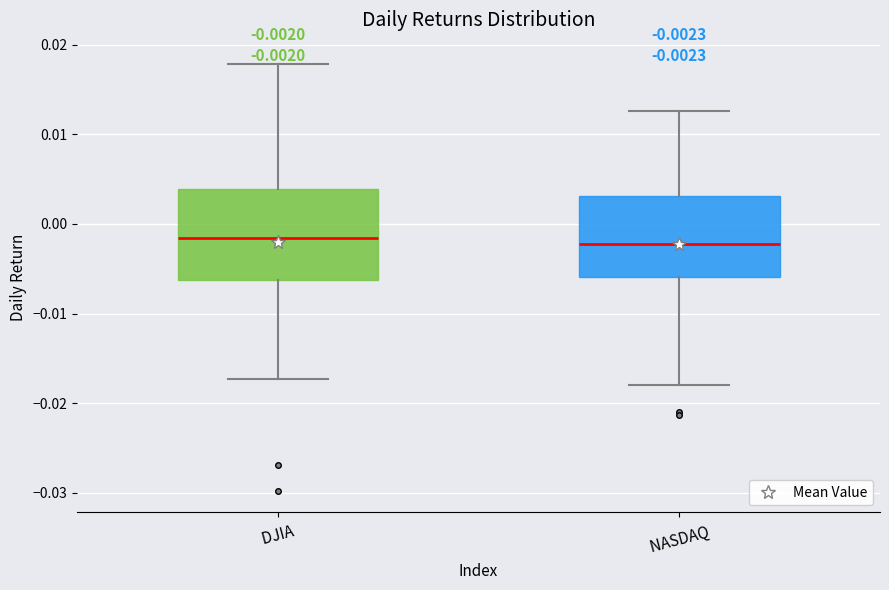

Which box is the tallest, from its lower edge to its upper edge?

DJIA